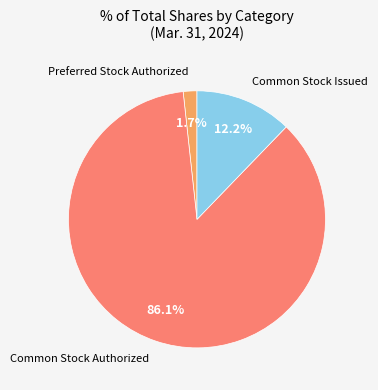

Between Common Stock Issued and Common Stock Authorized, which is larger?

Common Stock Authorized